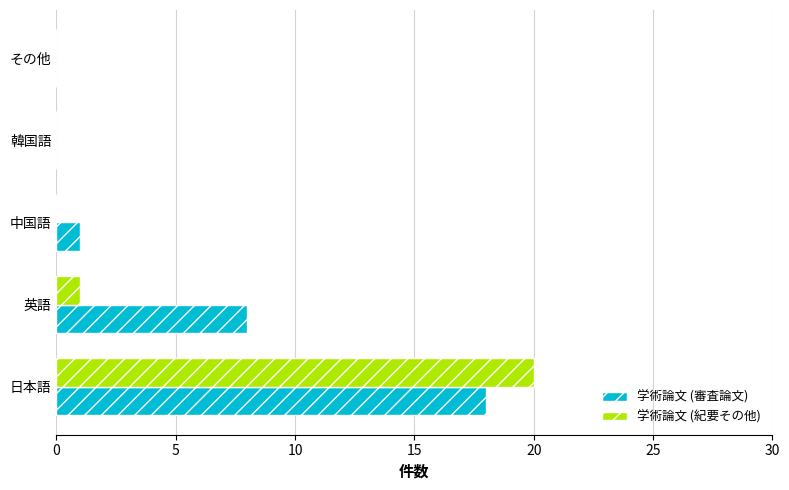

True or false: 学術論文 (審査論文) has a value of -12 at 韓国語.

False